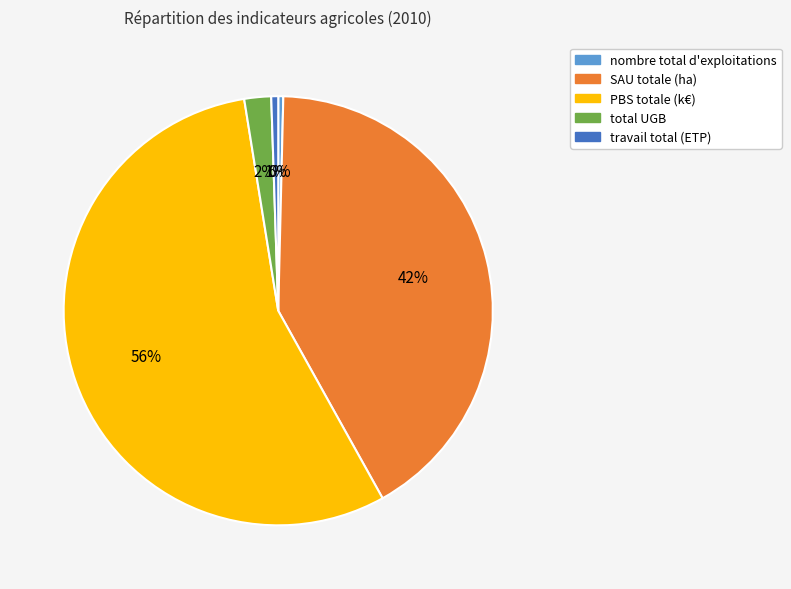

Between total UGB and nombre total d'exploitations, which is larger?

total UGB